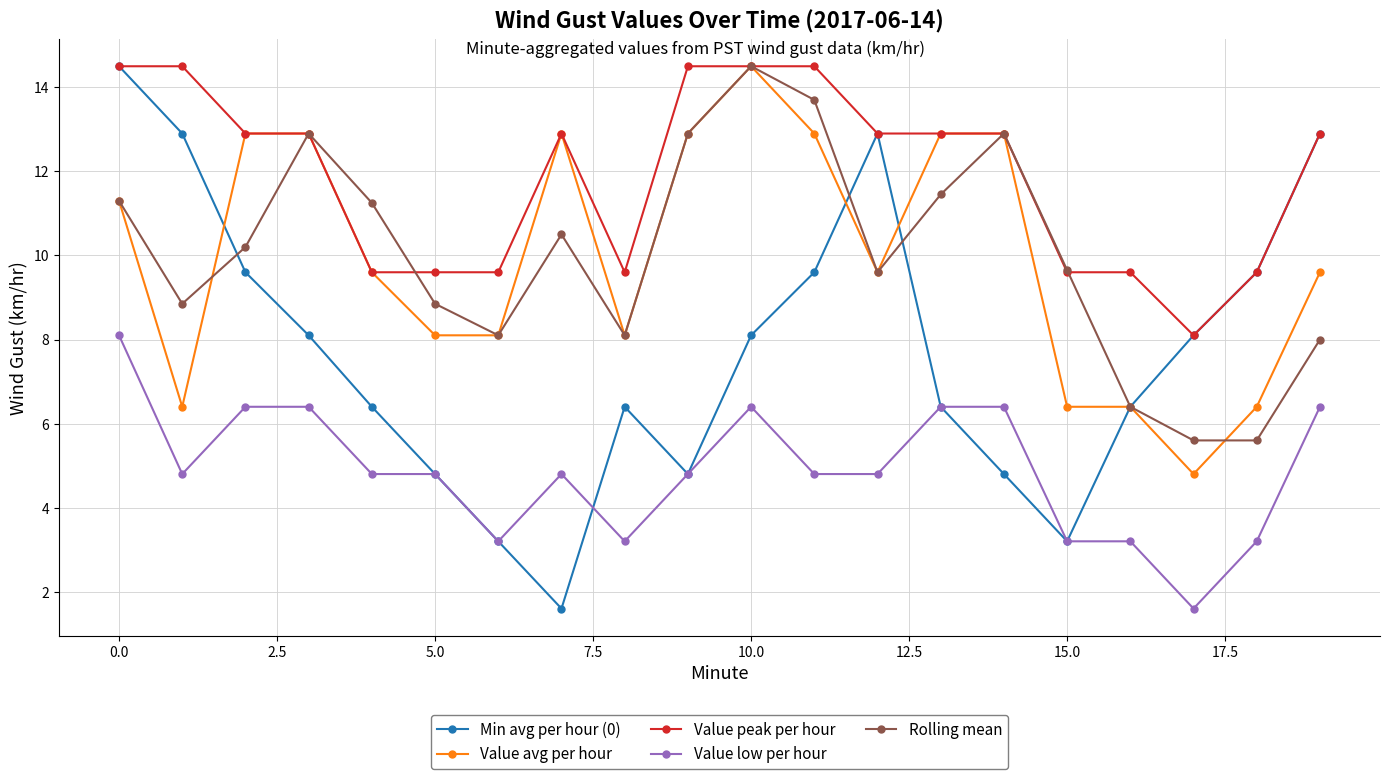

How many lines are shown in the chart?

5